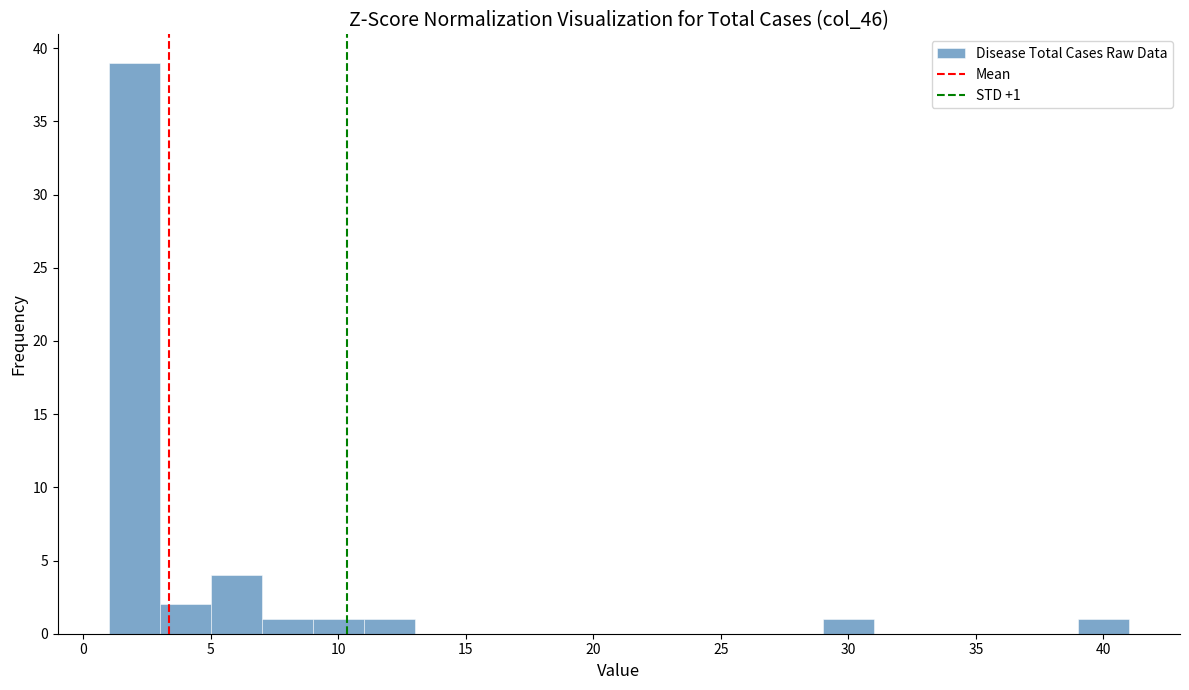

Which range on the x-axis has the tallest bar?

1 to 3